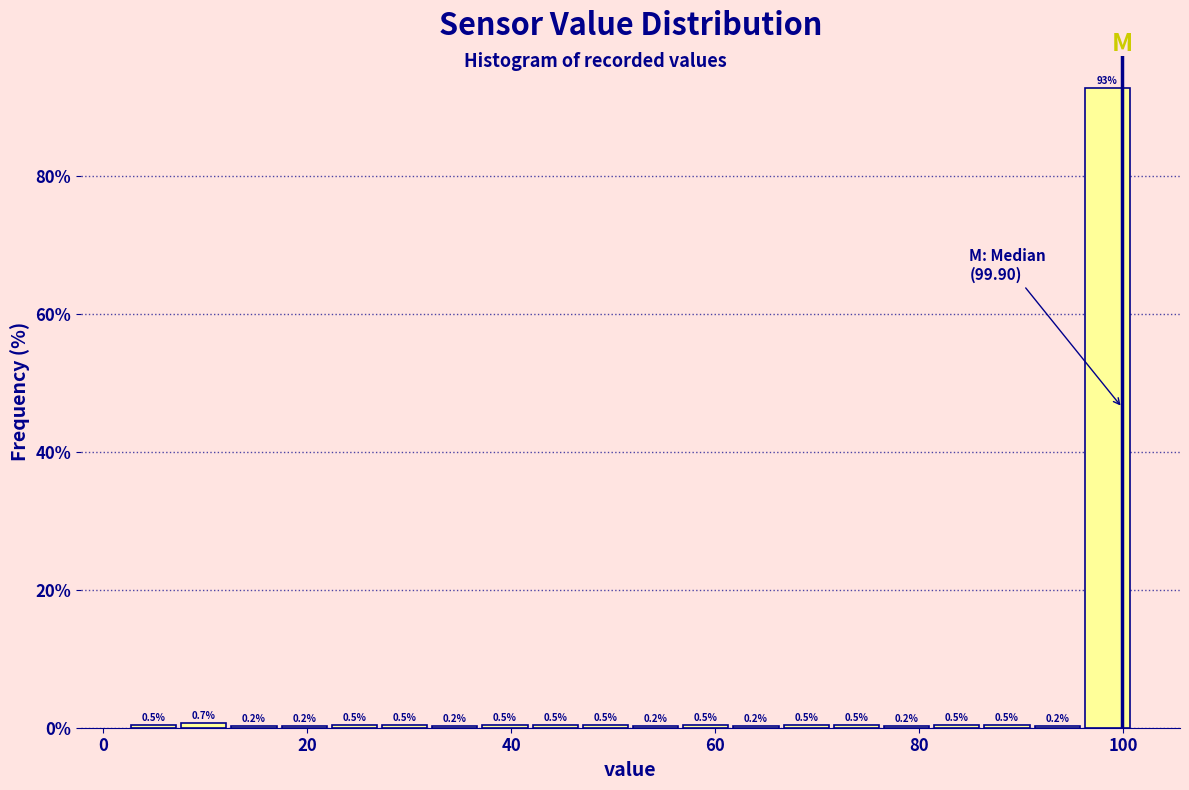

Around what value on the x-axis is the tallest bar? Give the approximate position of its centre, as read against the axis.

98